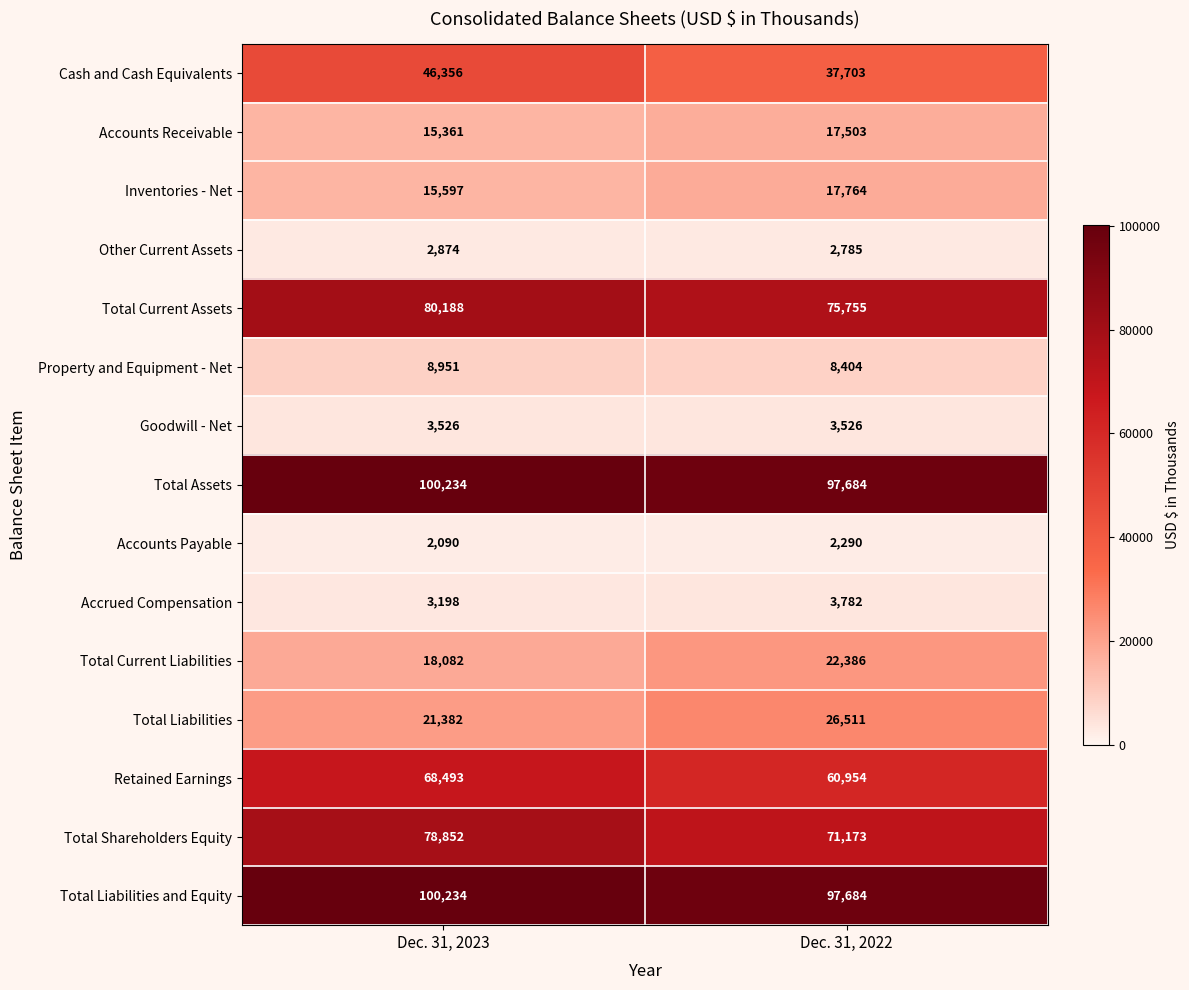

Which series changed the most between Dec. 31, 2023 and Dec. 31, 2022?

Cash and Cash Equivalents